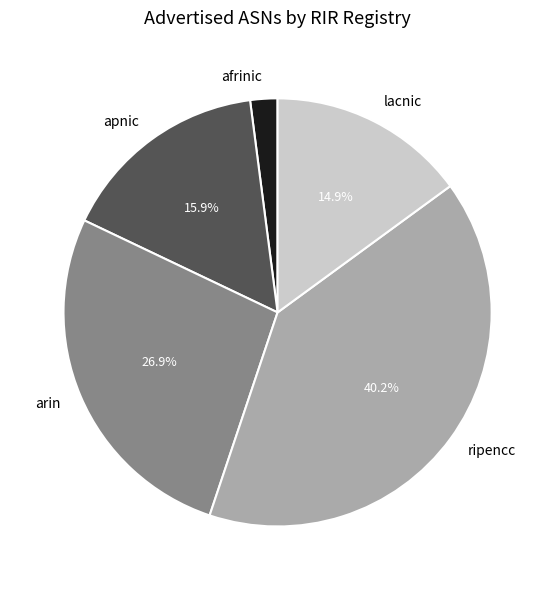

Approximately how many times larger is the value at afrinic compared to ripencc?

0.1